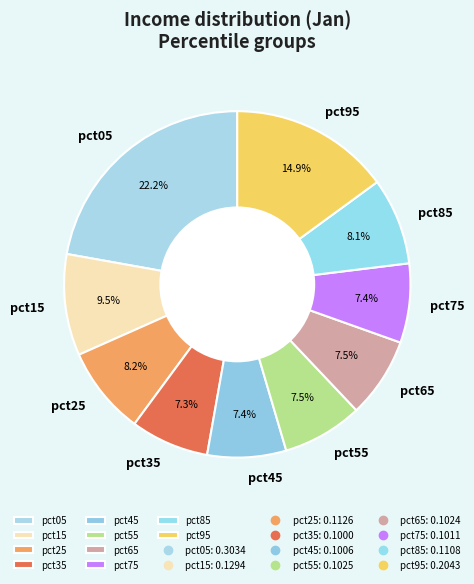

Combined, do pct35 and pct05 account for over 50%?

No